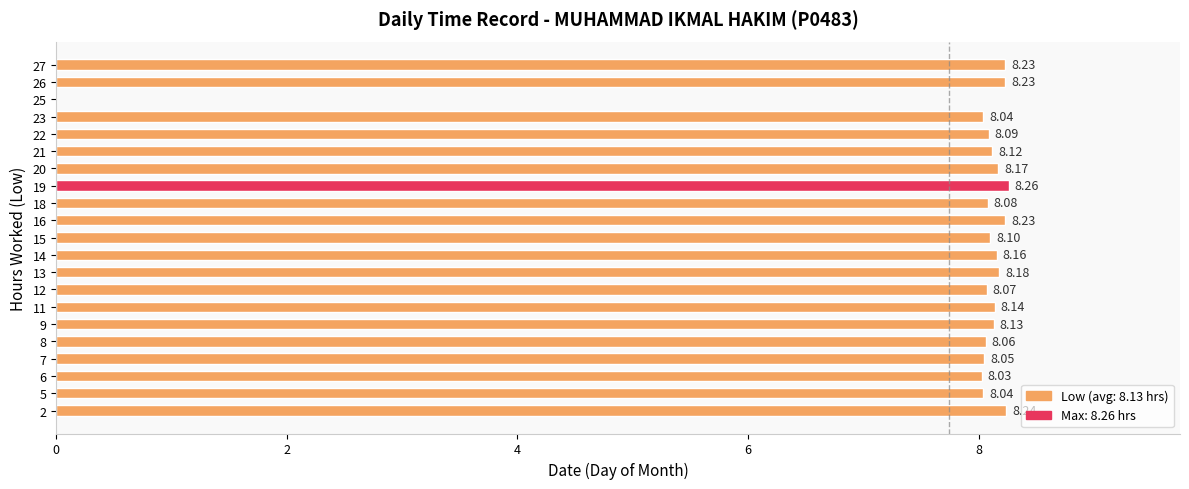

What is the sum of all values?

162.7